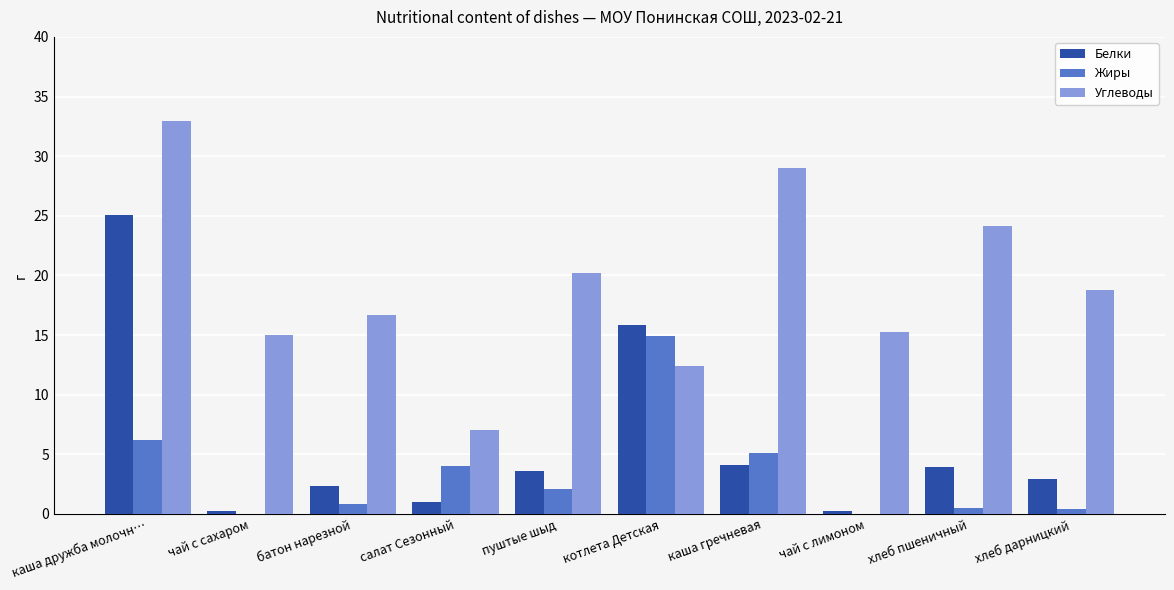

At which category is the sum across all series the highest?

каша дружба молочн…